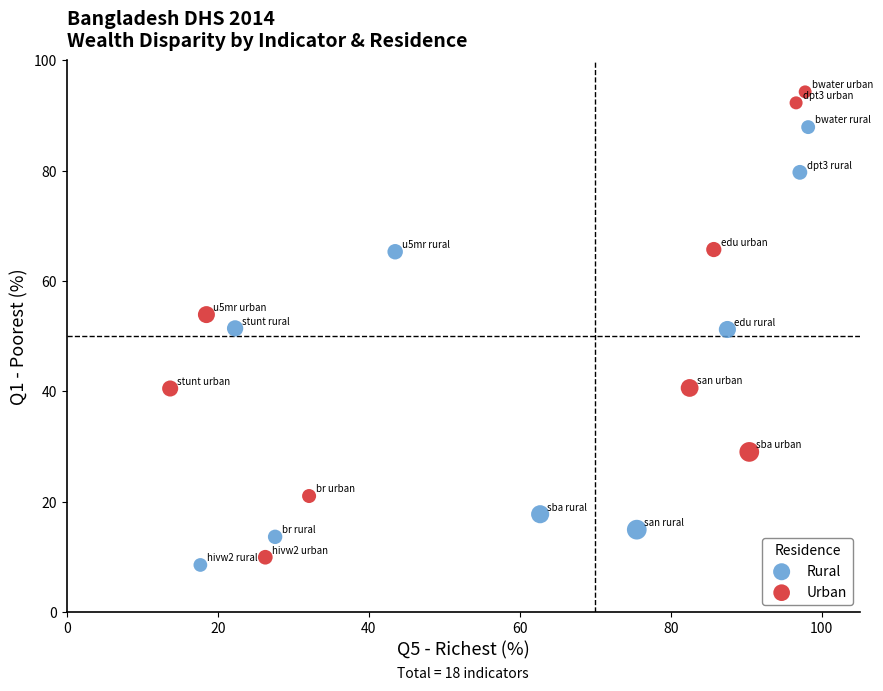

Which series has the largest Y range (max minus min)?

Urban